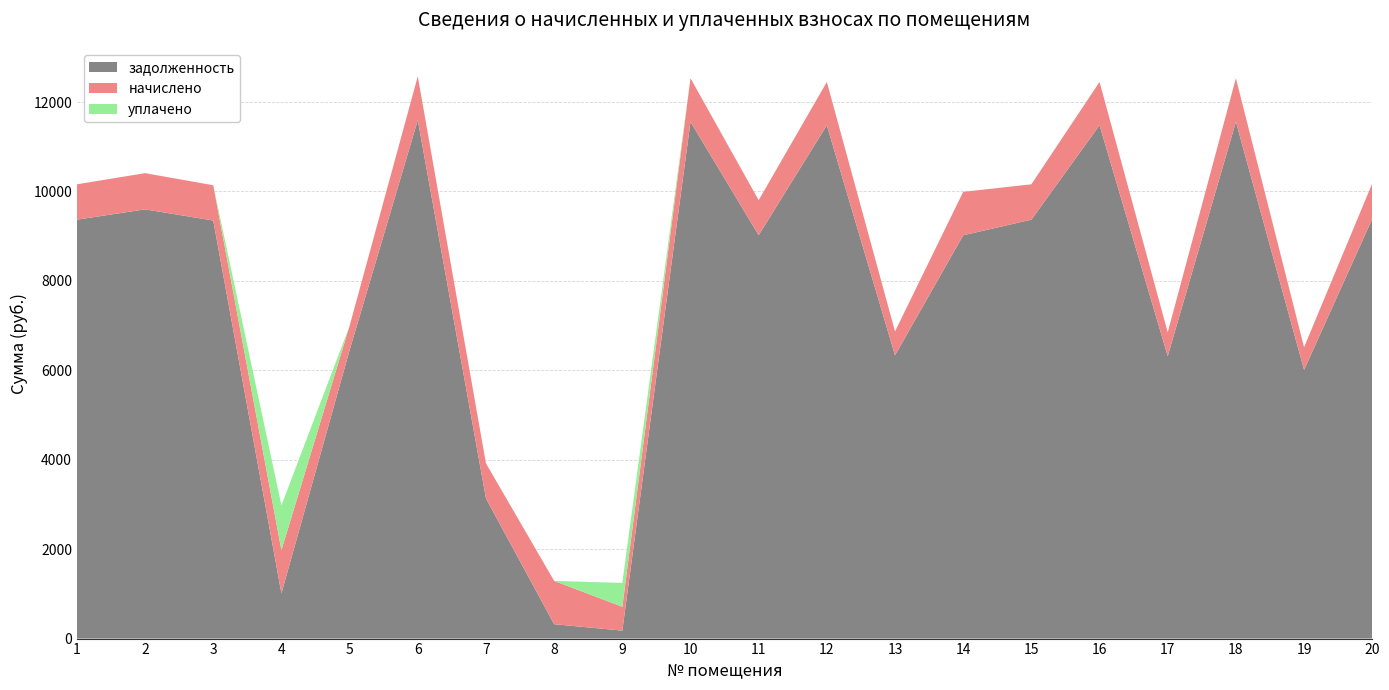

Reading left to right, list all the values displayed in this chart.

задолженность: 1=9369.6	2=9600.0	3=9350.4	4=1010.8	5=6451.2	6=11596.8	7=3135.2	8=321.9	9=178.2	10=11558.4	11=9022.4	12=11481.6	13=6336.0	14=9020.0	15=9369.6	16=11481.6	17=6316.8	18=11558.4	19=6009.6	20=9388.8
начислено: 1=790.6	2=810.0	3=788.9	4=967.1	5=544.3	6=978.5	7=784.1	8=968.8	9=533.0	10=975.2	11=782.5	12=968.8	13=534.6	14=972.0	15=790.6	16=968.8	17=533.0	18=975.2	19=507.1	20=792.2
уплачено: 1=0.0	2=0.0	3=0.0	4=1000.0	5=0.0	6=0.0	7=0.0	8=0.0	9=534.0	10=0.0	11=0.0	12=0.0	13=0.0	14=0.0	15=0.0	16=0.0	17=0.0	18=0.0	19=0.0	20=0.0